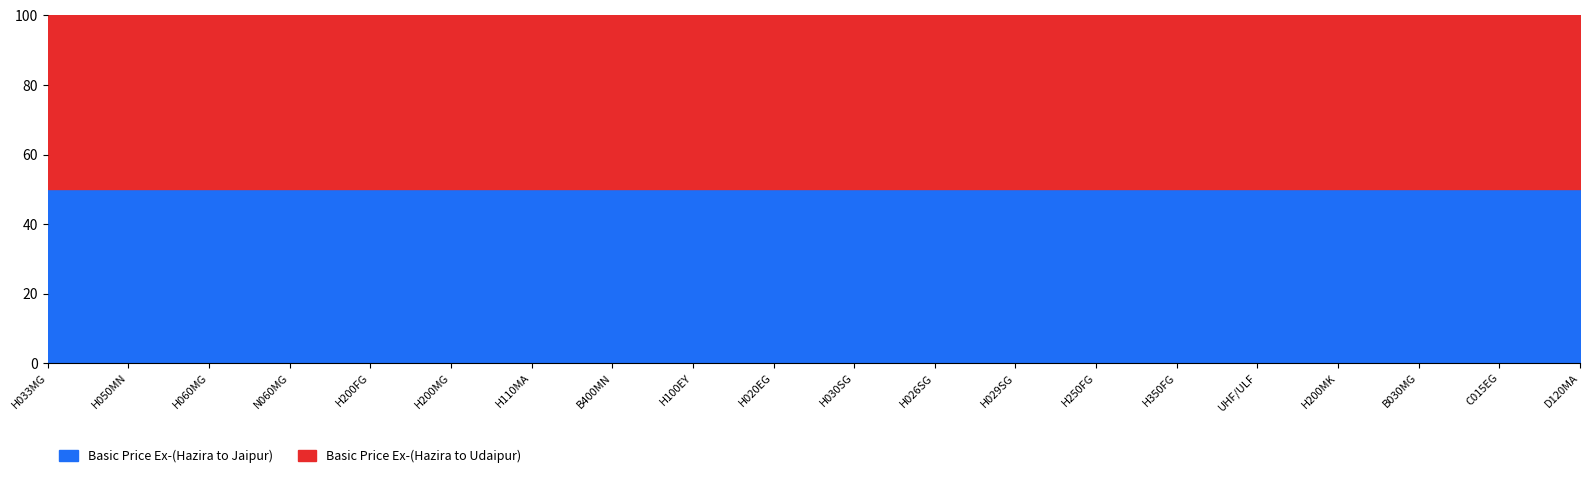

True or false: Basic Price Ex-(Hazira to Jaipur) and Basic Price Ex-(Hazira to Udaipur) cross at least once.

False